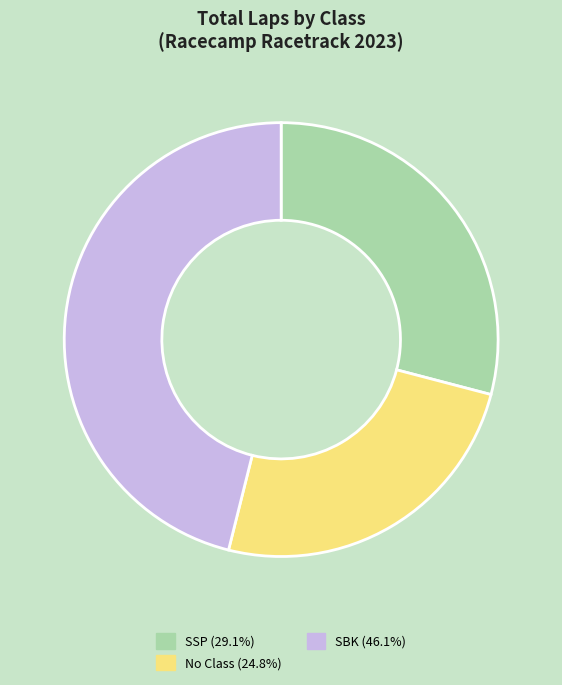

Does any single category account for the majority?

No